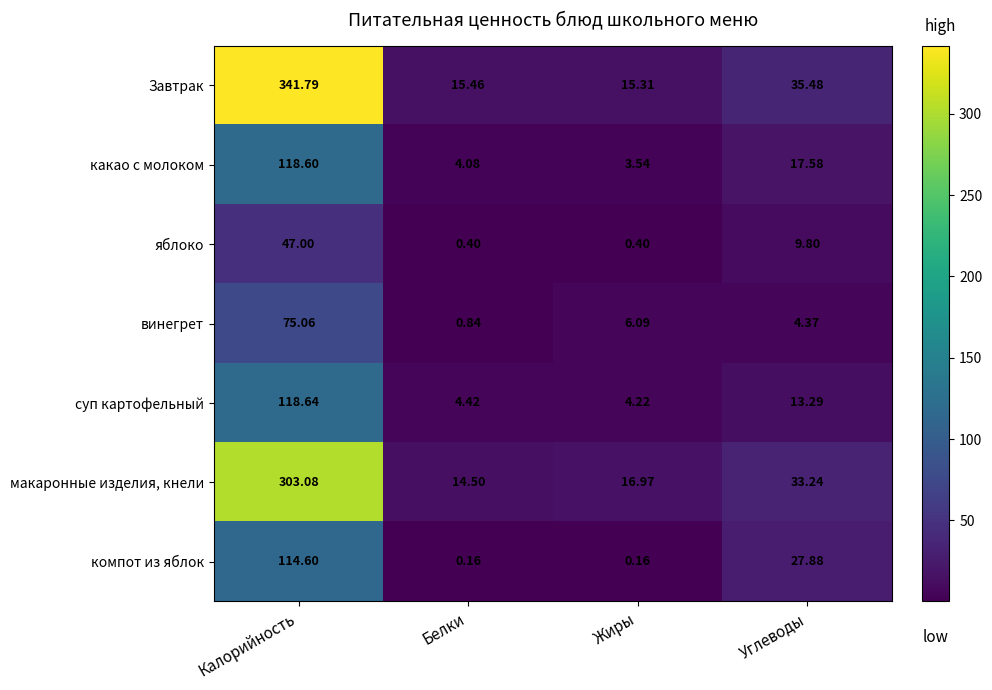

At Жиры, list the series in order from smallest to largest.

компот из яблок, яблоко, какао с молоком, суп картофельный, винегрет, Завтрак, макаронные изделия, кнели